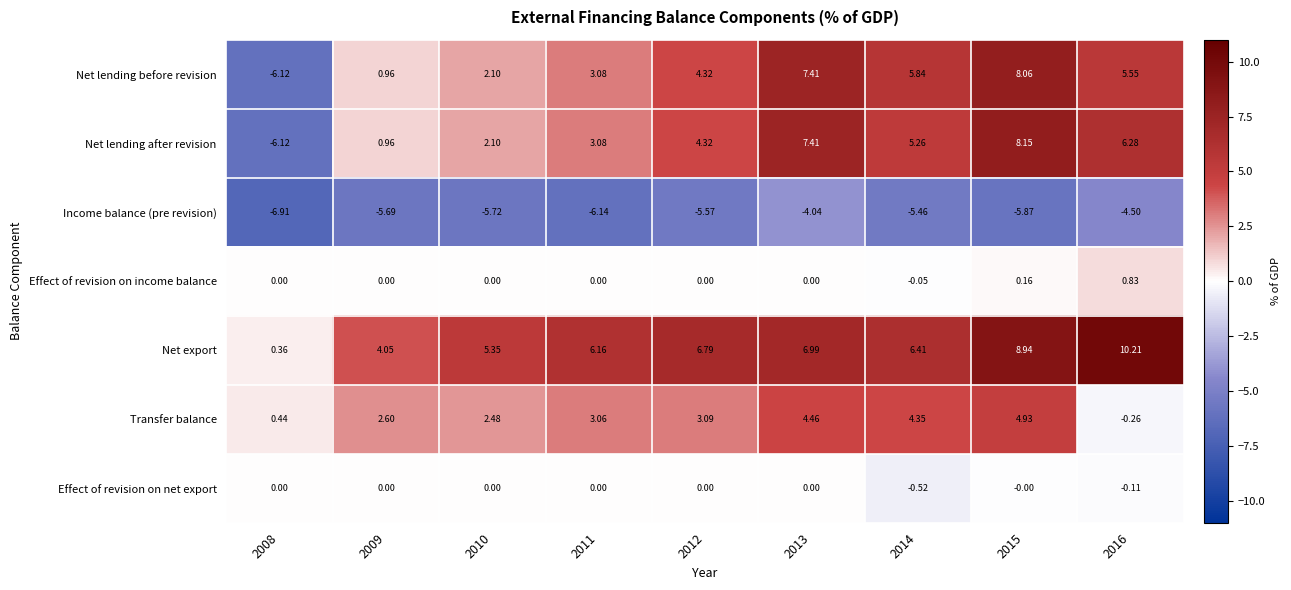

What is the minimum value shown in the chart?

-6.9